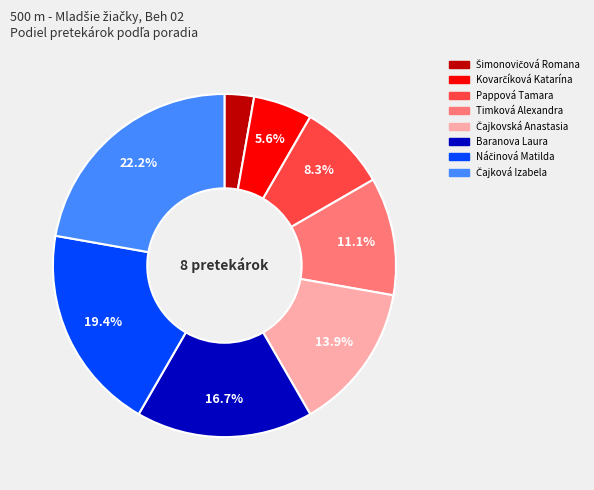

Is there a majority slice in this chart?

No